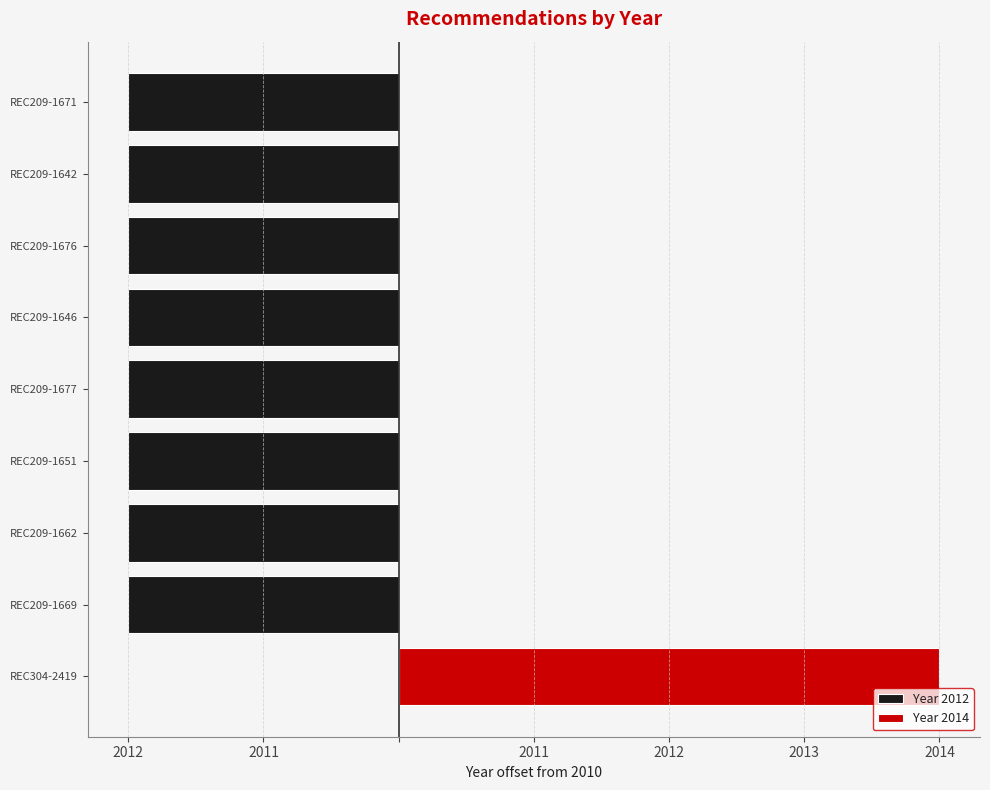

Reading left to right, what are all the values shown in this chart?

Year 2012: 0	-2	-2	-2	-2	-2	-2	-2	-2
Year 2014: 4	0	0	0	0	0	0	0	0